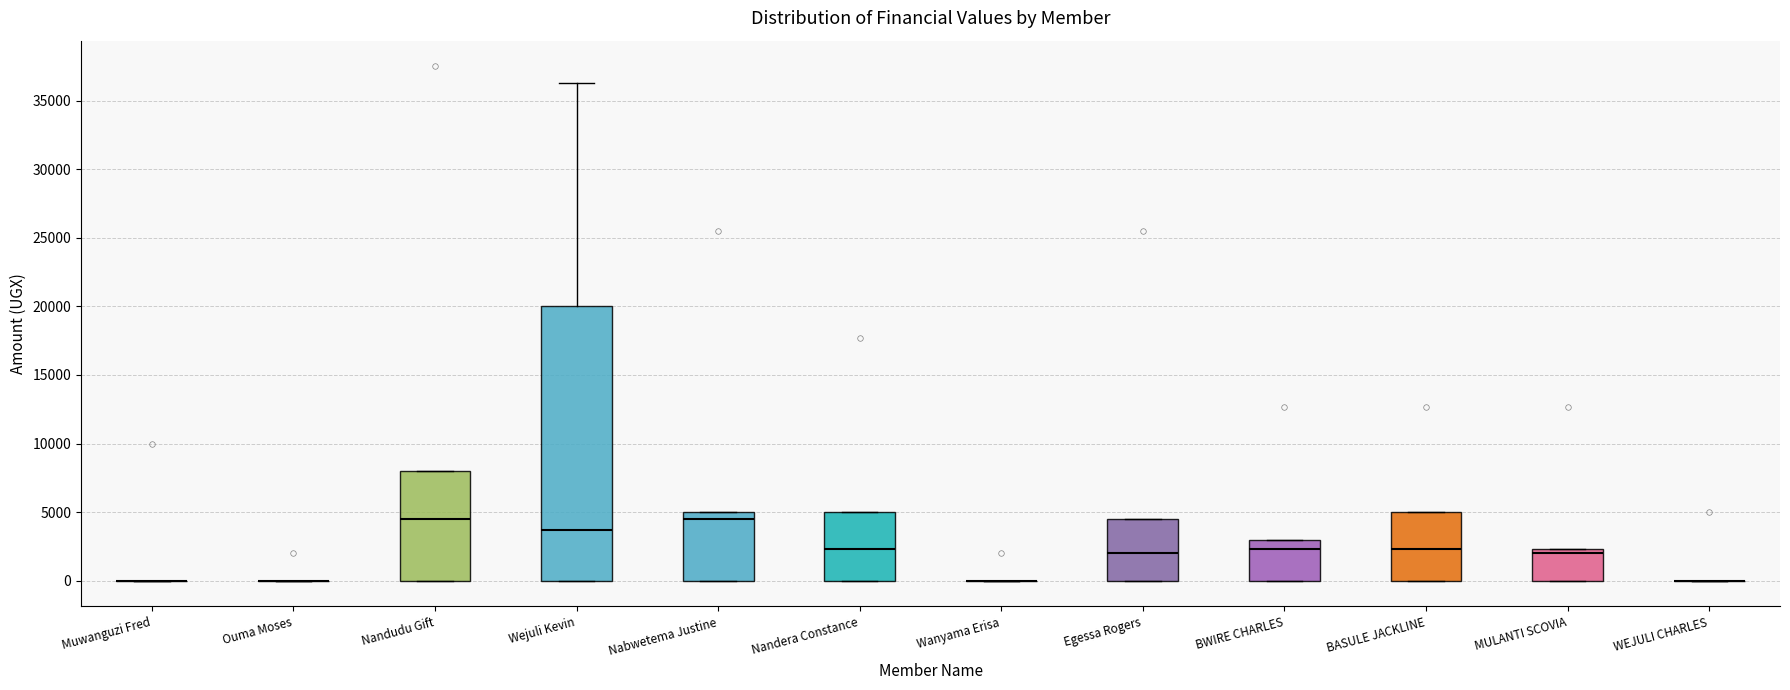

Which box is the tallest, from its lower edge to its upper edge?

Wejuli Kevin